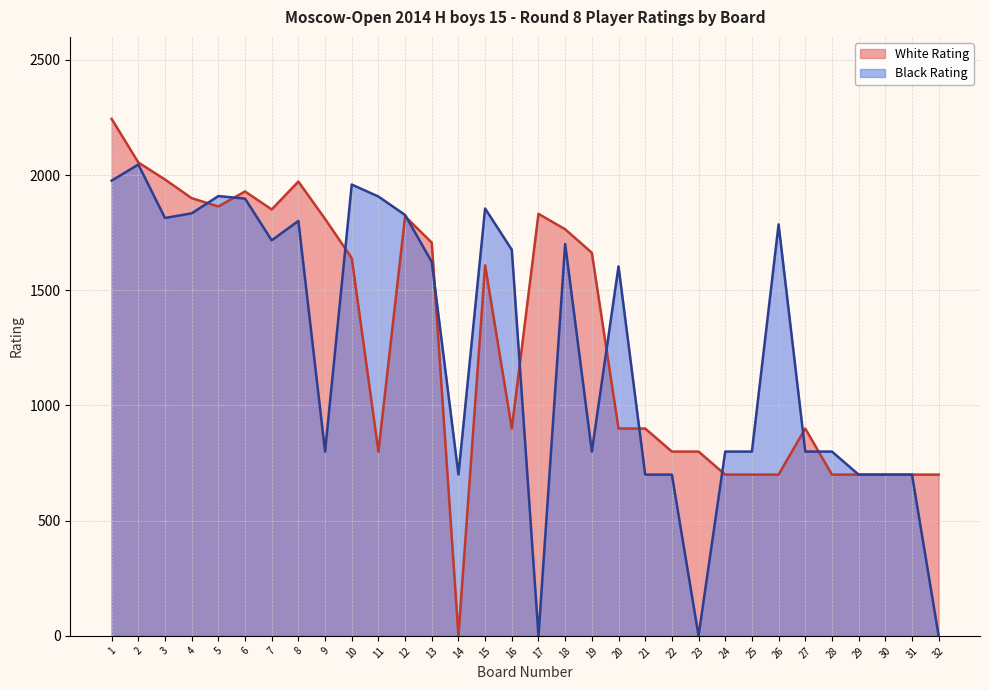

Reading left to right, transcribe all the data shown in this chart.

White Rating: 1=2244	2=2055	3=1981	4=1900	5=1864	6=1929	7=1851	8=1972	9=1810	10=1640	11=800	12=1821	13=1707	14=0	15=1608	16=900	17=1832	18=1765	19=1663	20=900	21=900	22=800	23=800	24=700	25=700	26=700	27=900	28=700	29=700	30=700	31=700	32=700
Black Rating: 1=1976	2=2046	3=1814	4=1834	5=1909	6=1898	7=1717	8=1801	9=800	10=1959	11=1907	12=1827	13=1623	14=700	15=1855	16=1676	17=0	18=1701	19=800	20=1604	21=700	22=700	23=0	24=800	25=800	26=1786	27=800	28=800	29=700	30=700	31=700	32=0